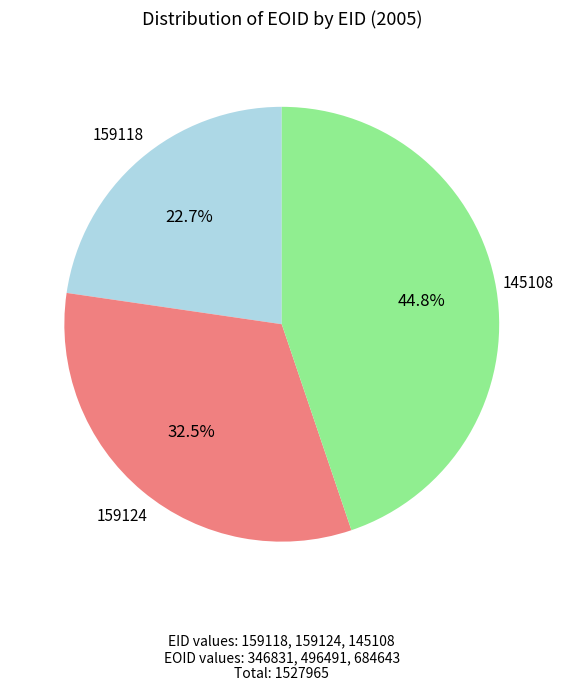

Approximately how many times larger is the value at 159124 compared to 159118?

1.4